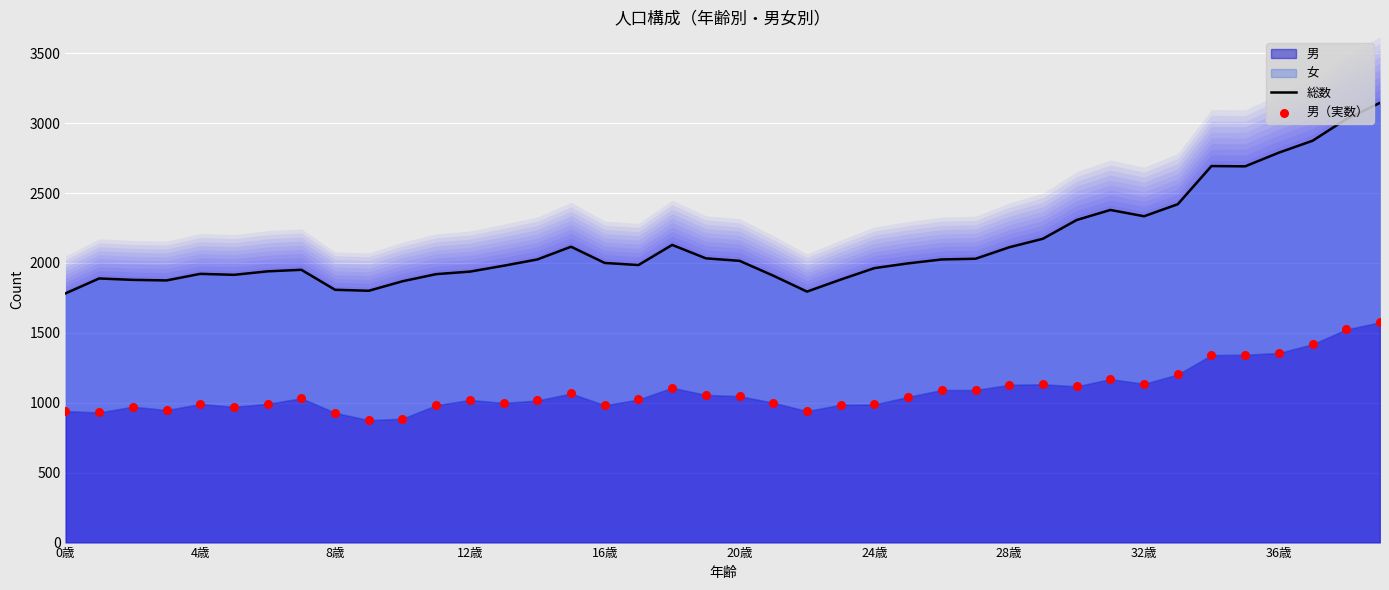

Which series has the largest Y range (max minus min)?

総数